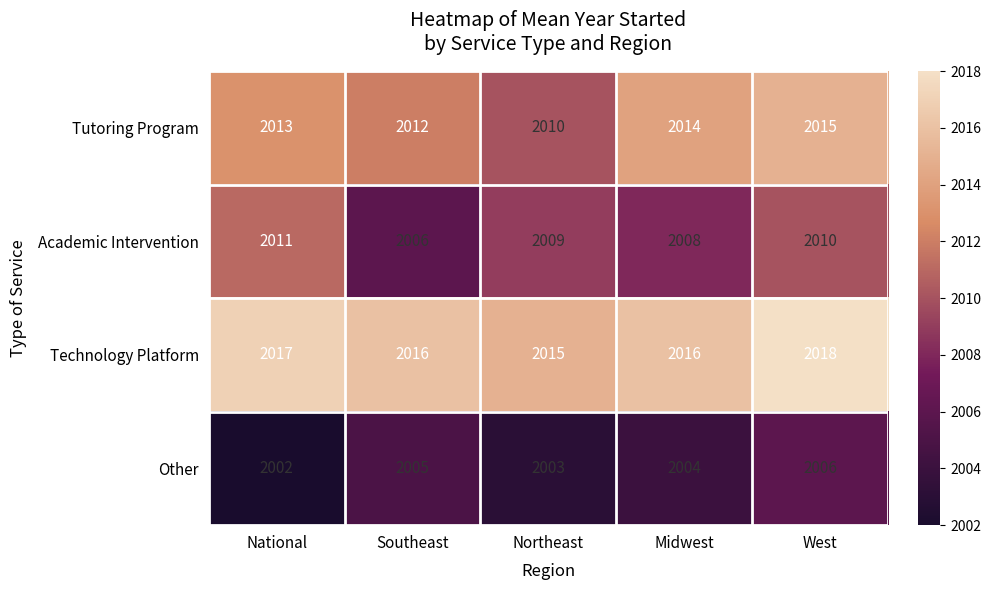

List the series in order of their overall mean, lowest first.

Other, Academic Intervention, Tutoring Program, Technology Platform